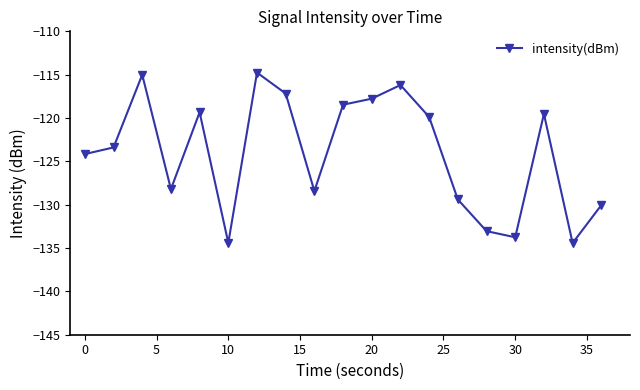

What is the difference between the second highest and second lowest values?

19.4